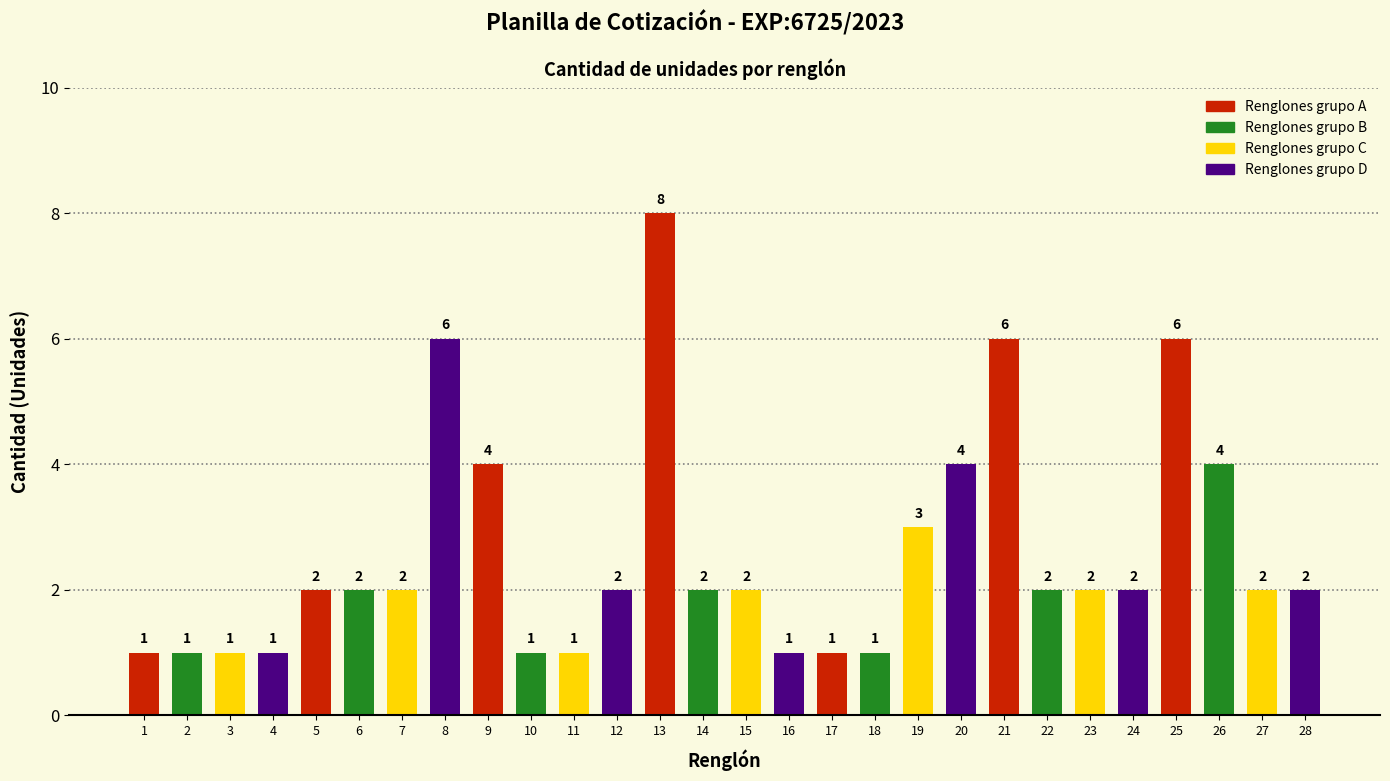

Count the values in the range 1 to 4.

24